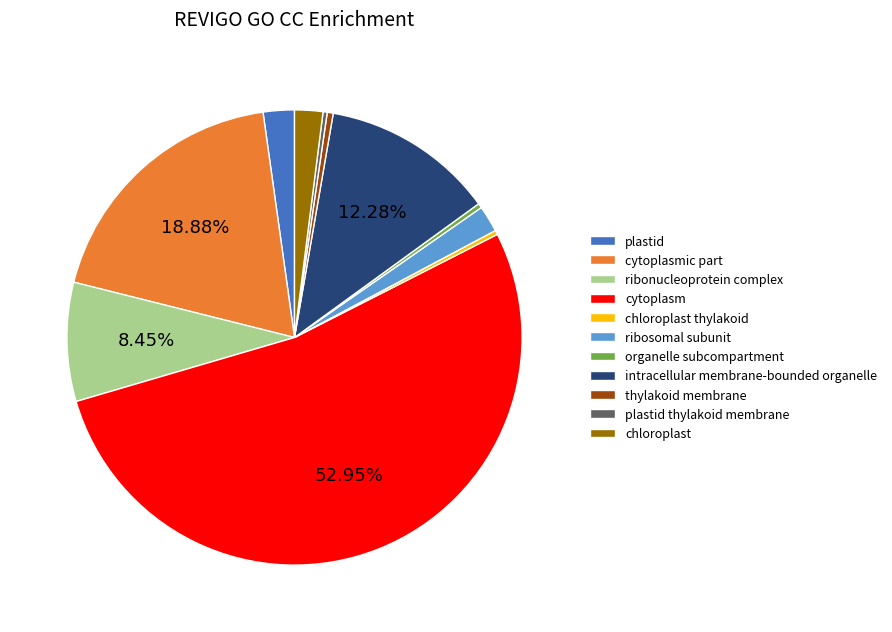

How many segments does this pie chart have?

11